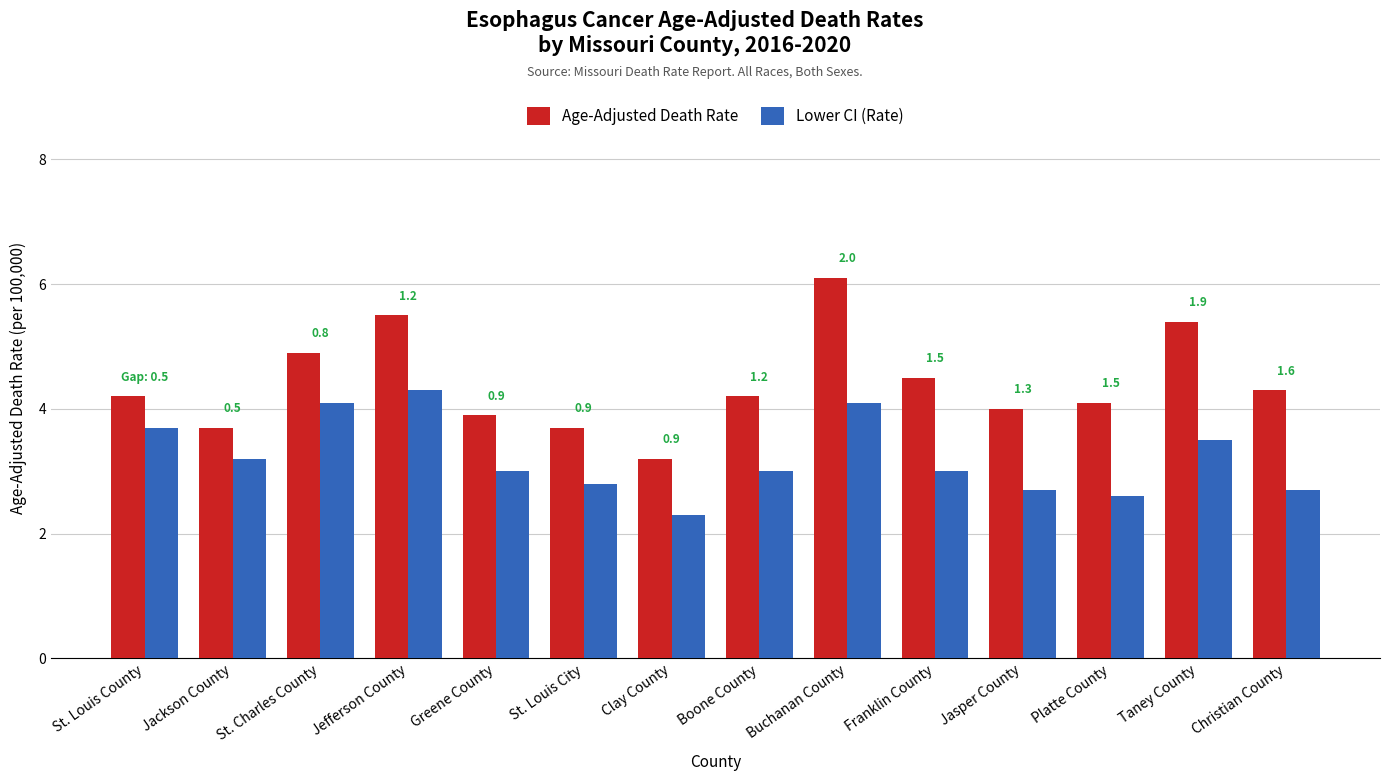

How many bars are there in total?

28